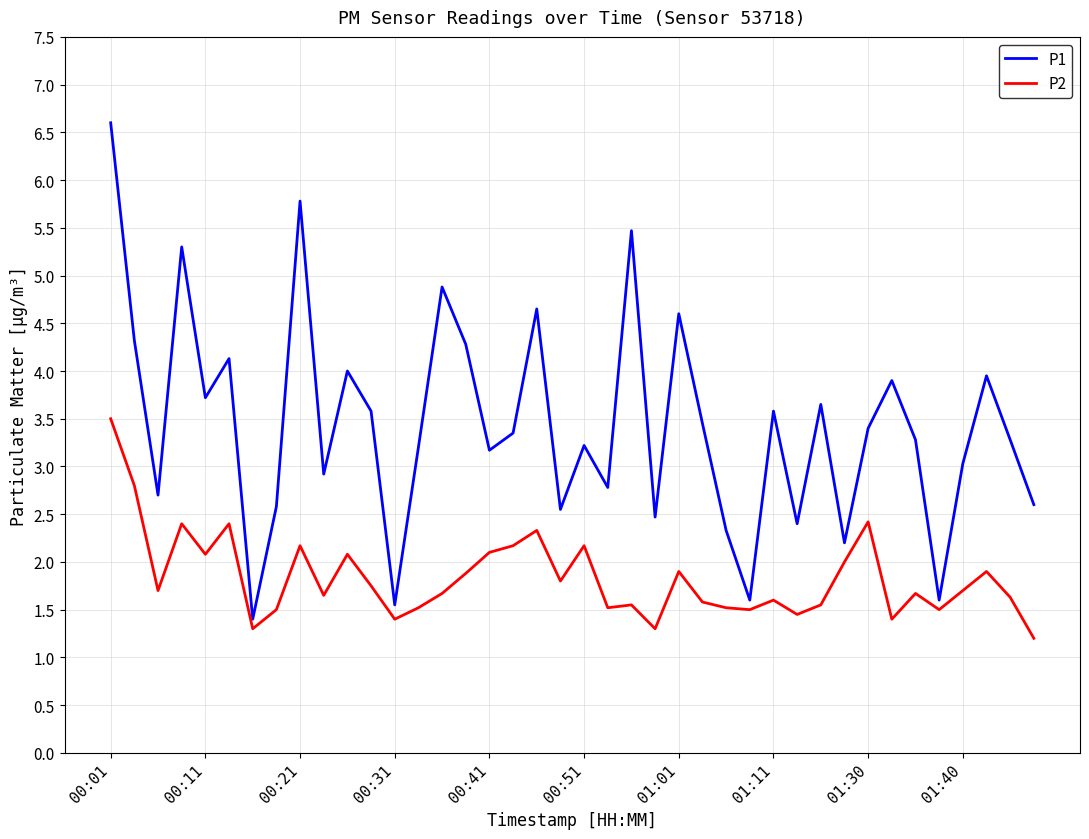

True or false: P1 and P2 cross at least once.

False